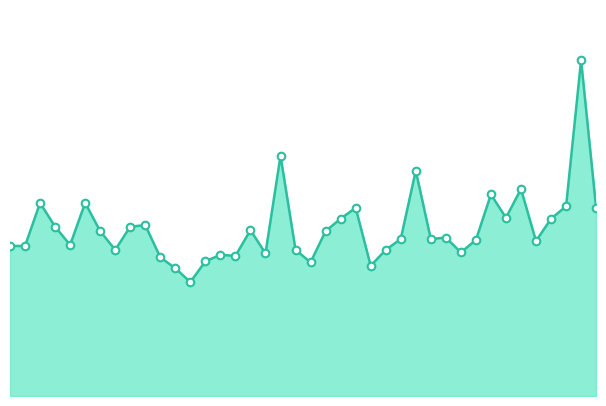

Does the chart have visible grid lines?

No